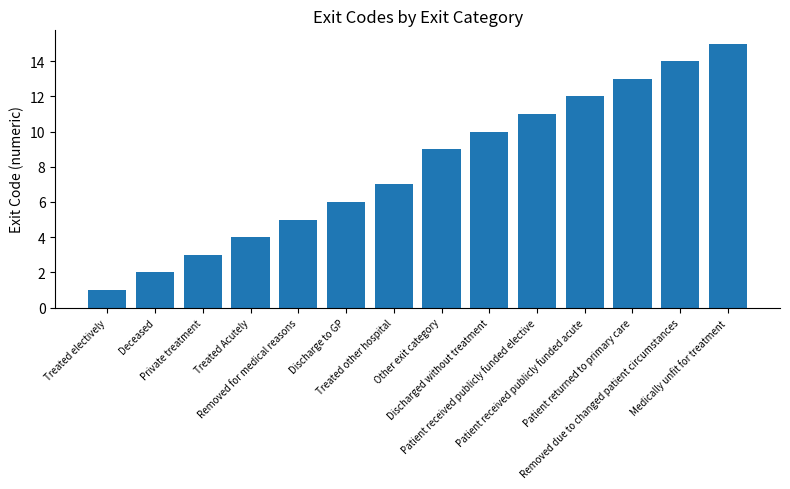

What is the smallest value displayed?

1